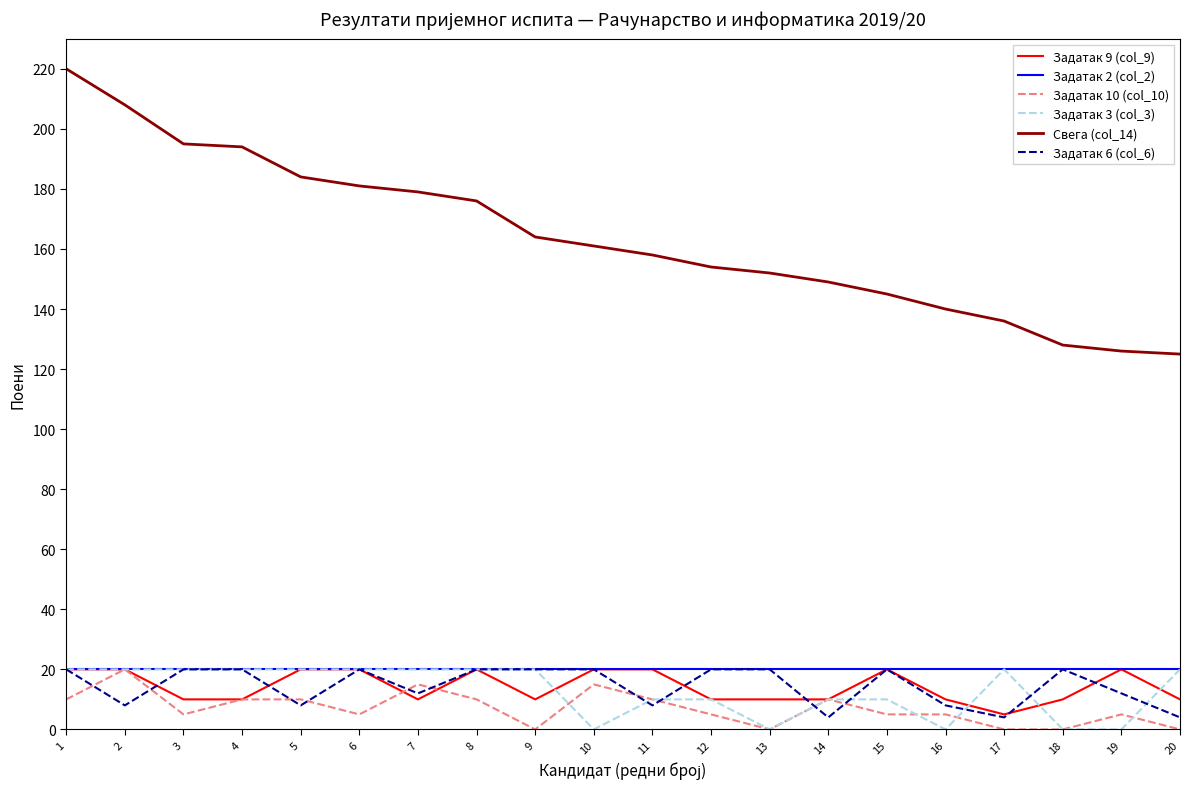

Is the value of Задатак 9 (col_9) at 18 greater than the value of Задатак 10 (col_10) at 20?

Yes